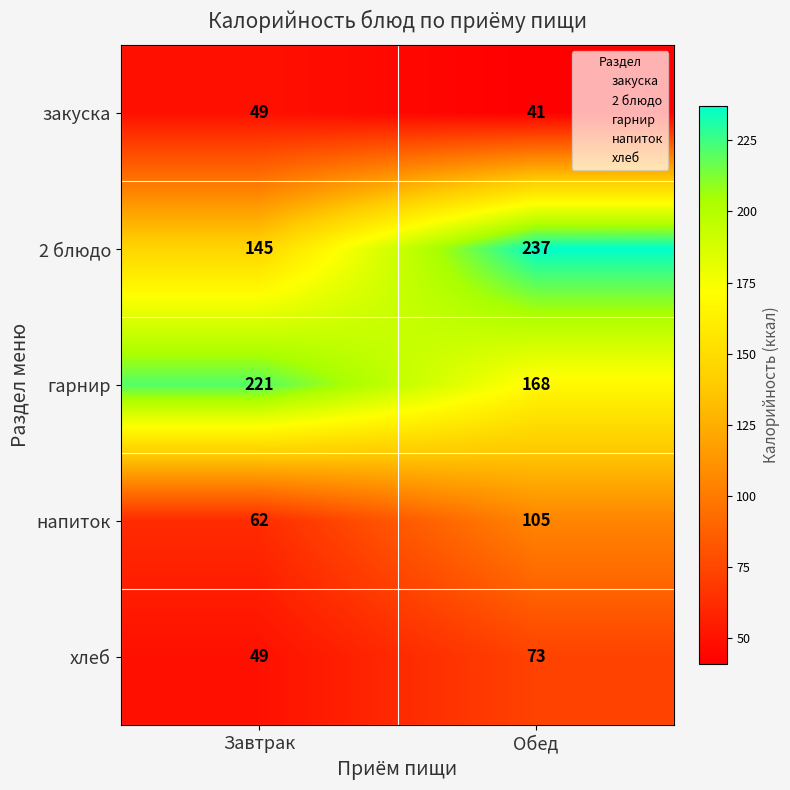

Rank the series by their maximum value, from lowest to highest.

закуска, хлеб, напиток, гарнир, 2 блюдо